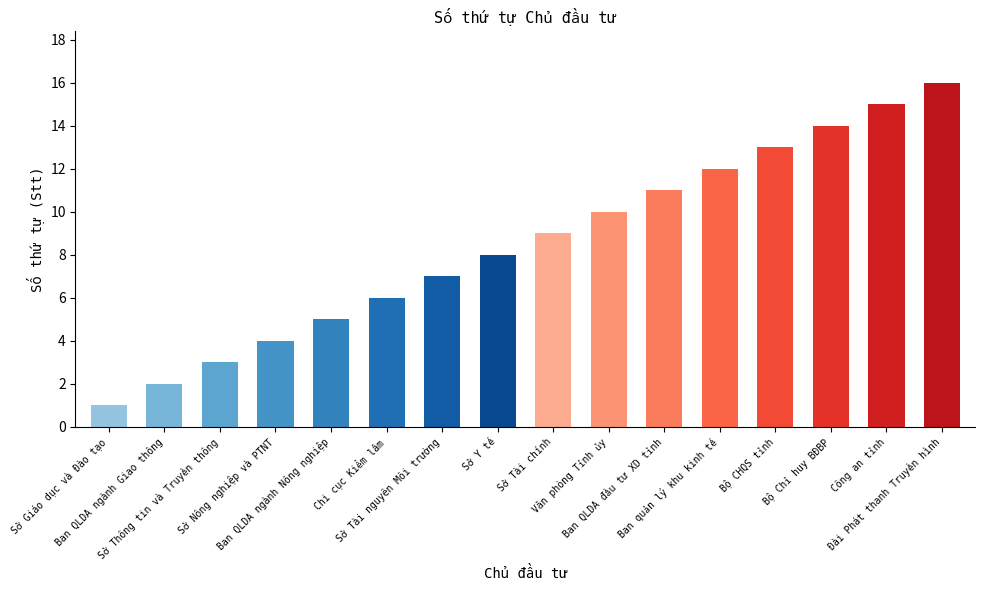

What is the difference between the maximum and second lowest values?

14